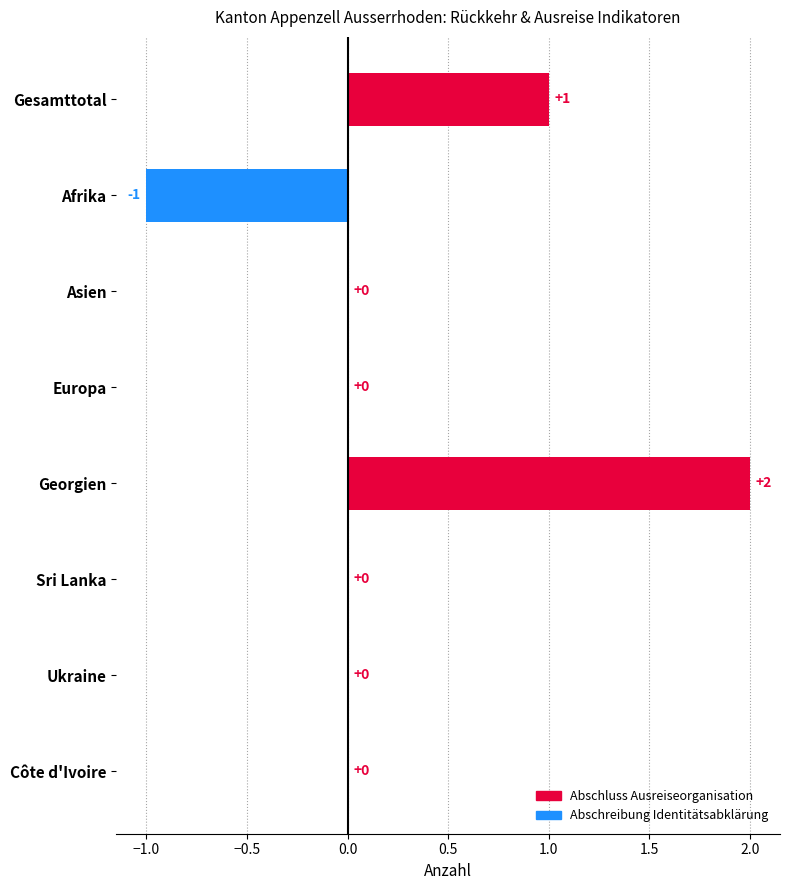

How many series are shown in this chart?

1